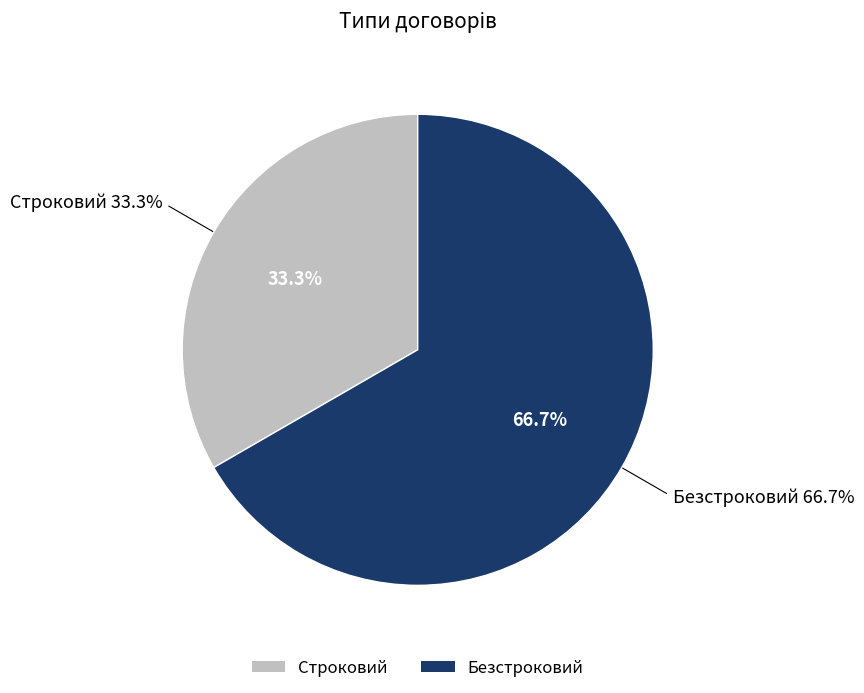

What percentage is NOT represented by Безстроковий?

33.3%